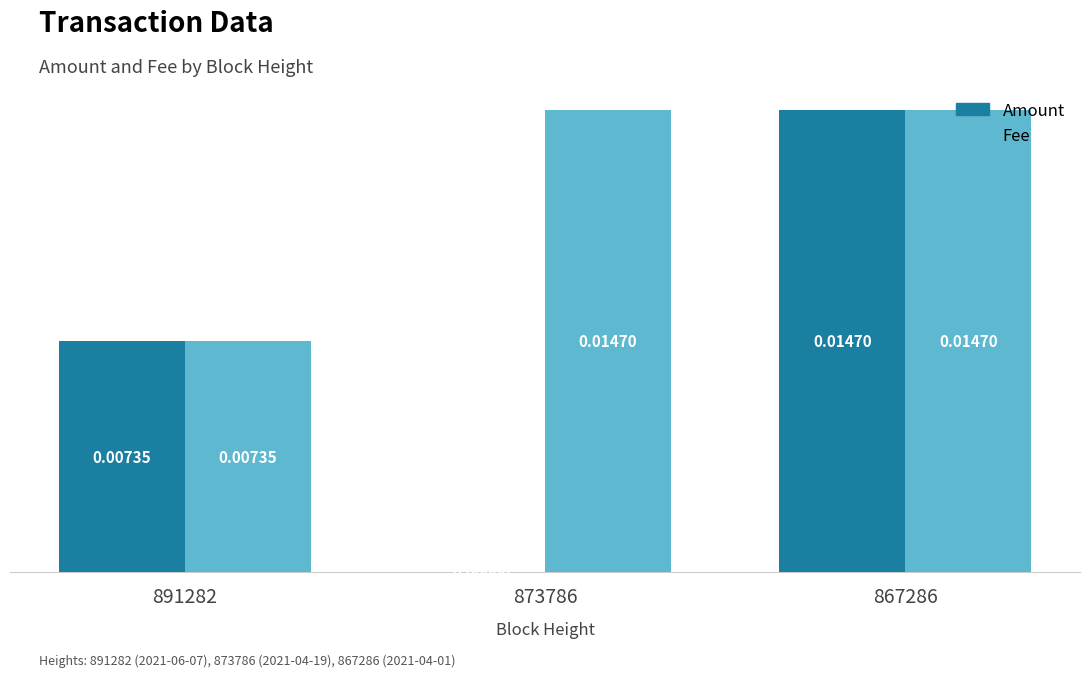

Is the value of Fee at 867286 greater than the value of Amount at 891282?

Yes